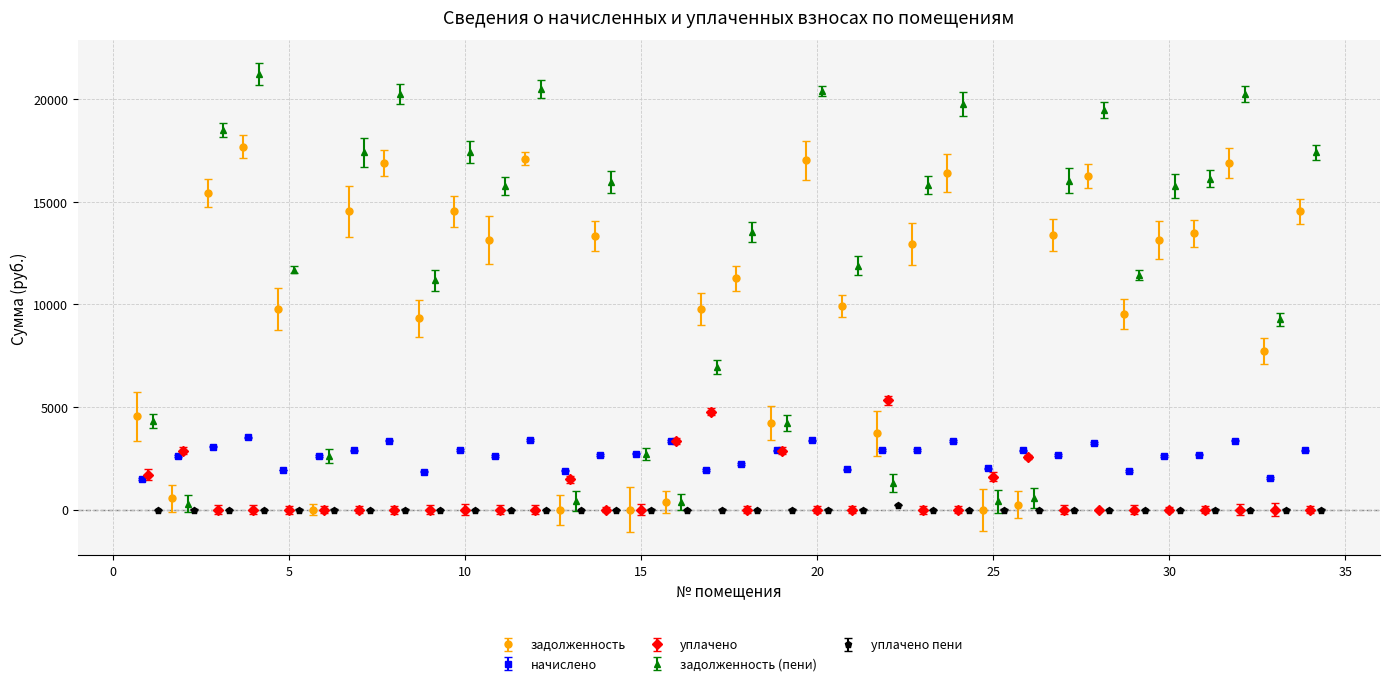

True or false: уплачено пени has a value of 139.2 at 28.

False